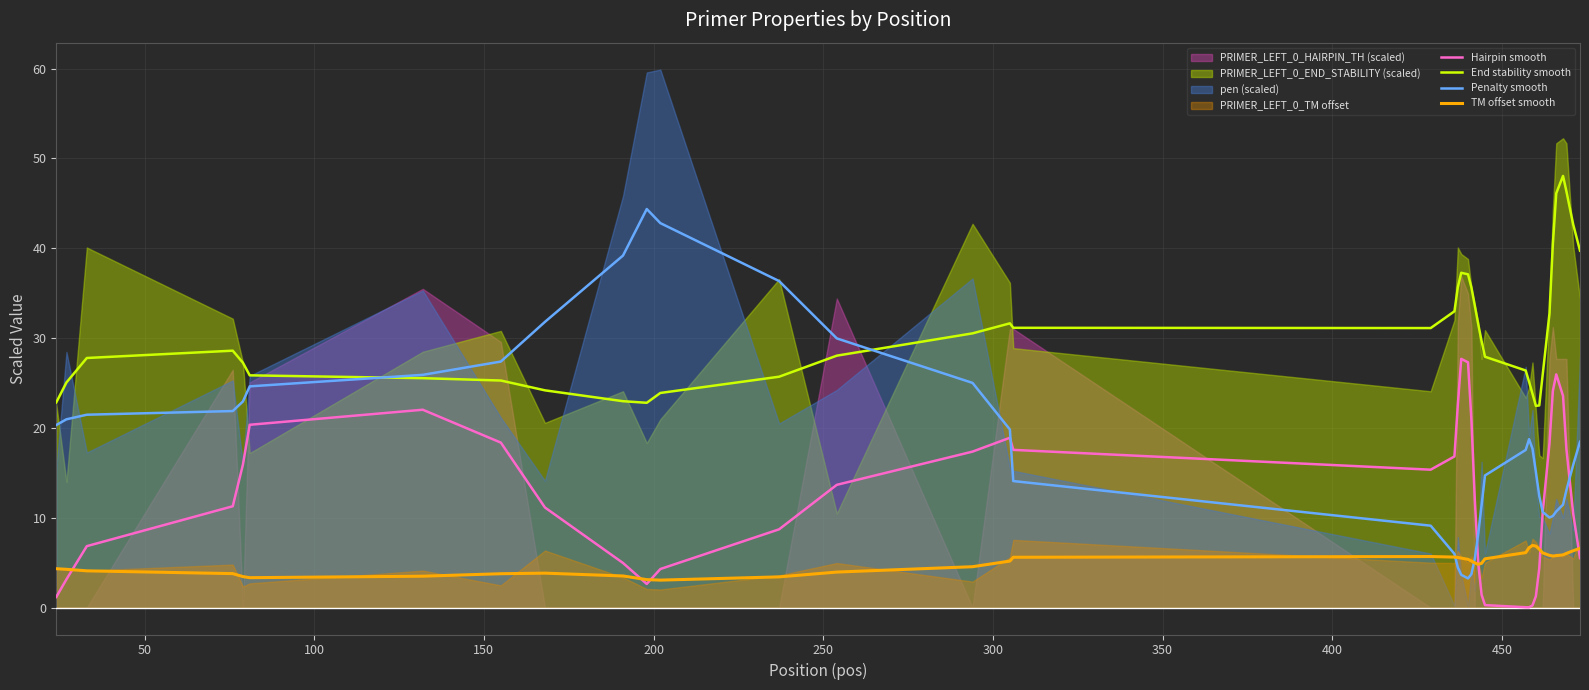

In Hairpin smooth, how many points are higher than both neighbors (excluding endpoints)?

4